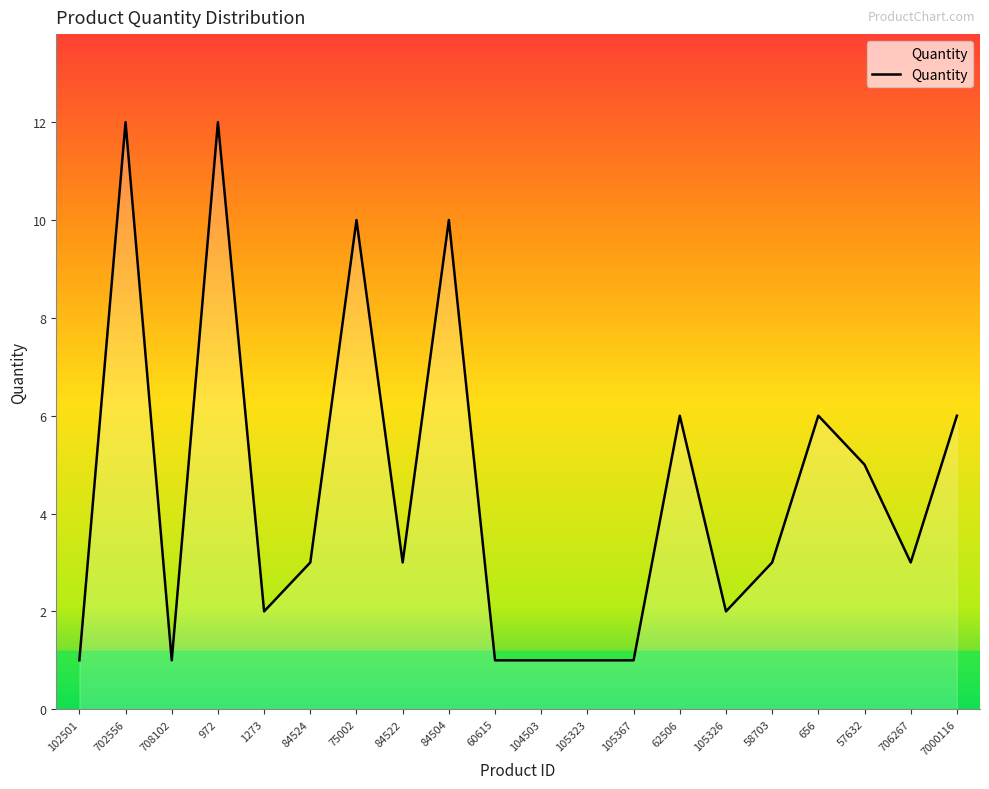

What is the greatest value displayed?

12